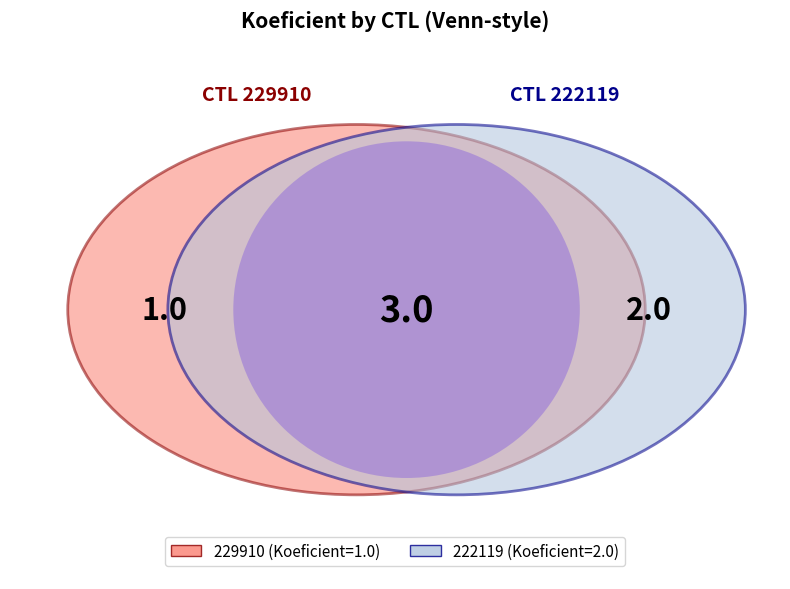

What is the largest slice in the pie chart?

222119